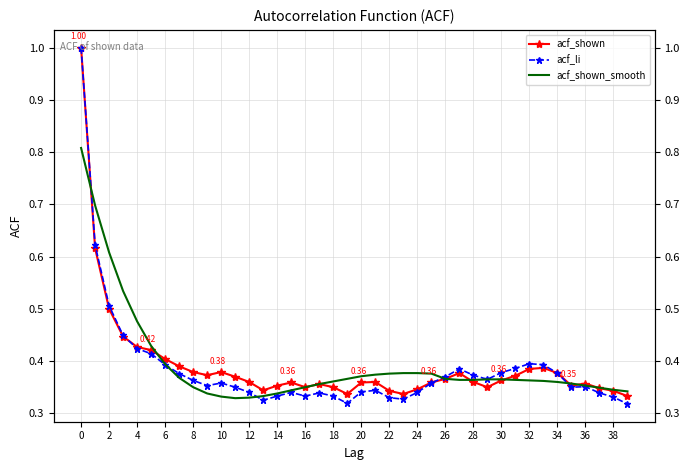

How many interior local valleys does the acf_shown series have?

7